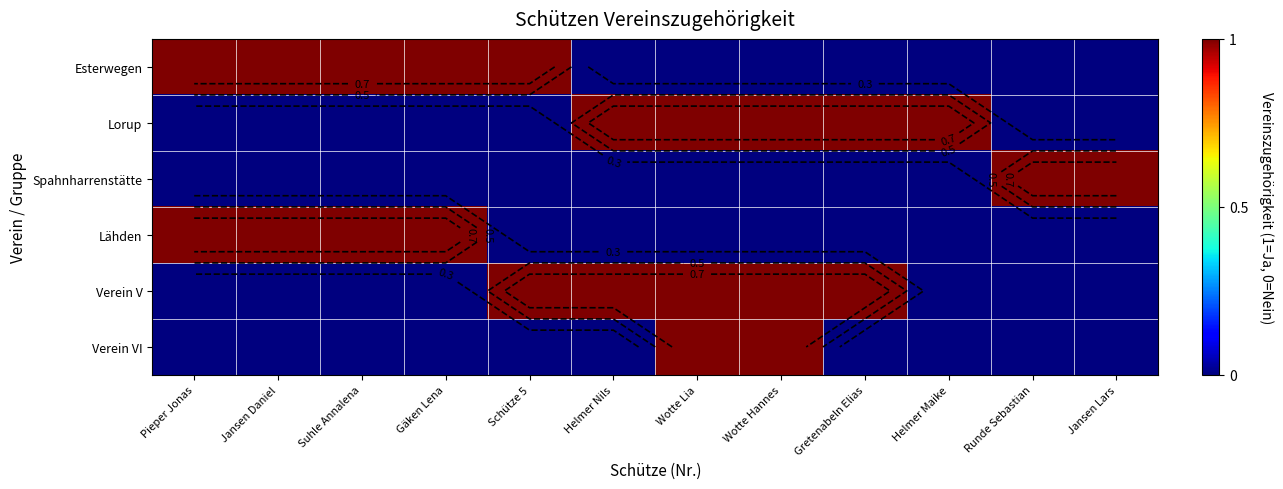

Which series has the largest range (max minus min)?

Esterwegen